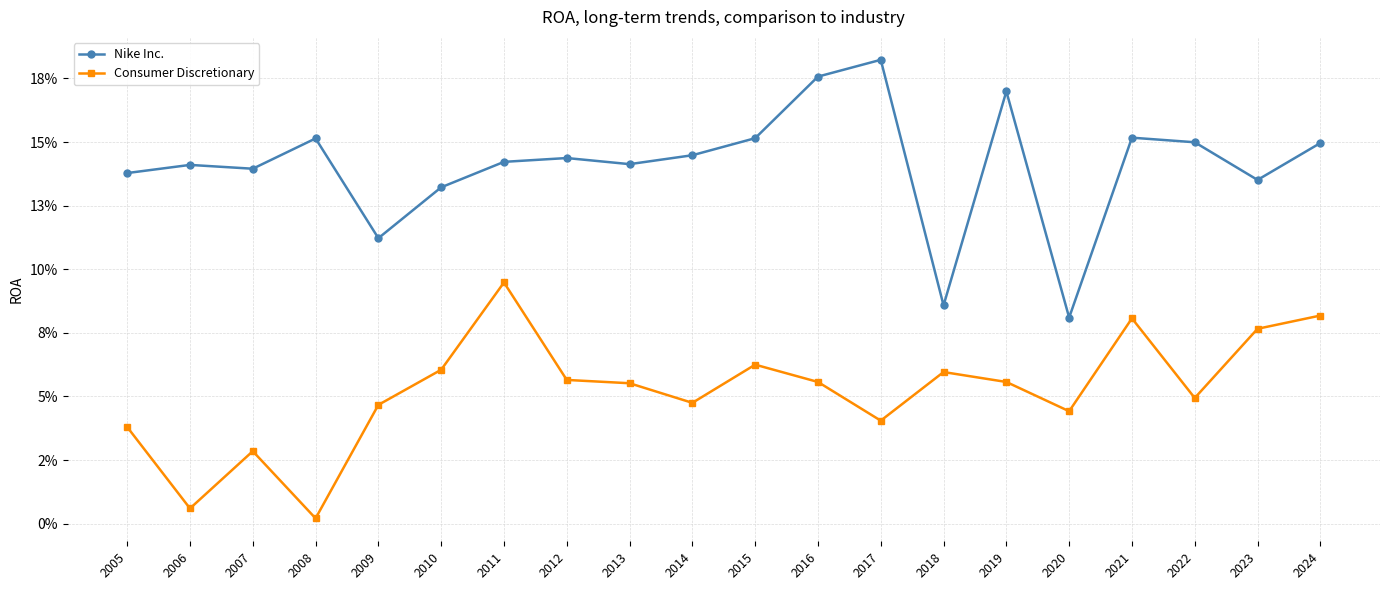

What is the minimum value for Nike Inc.?

0.1